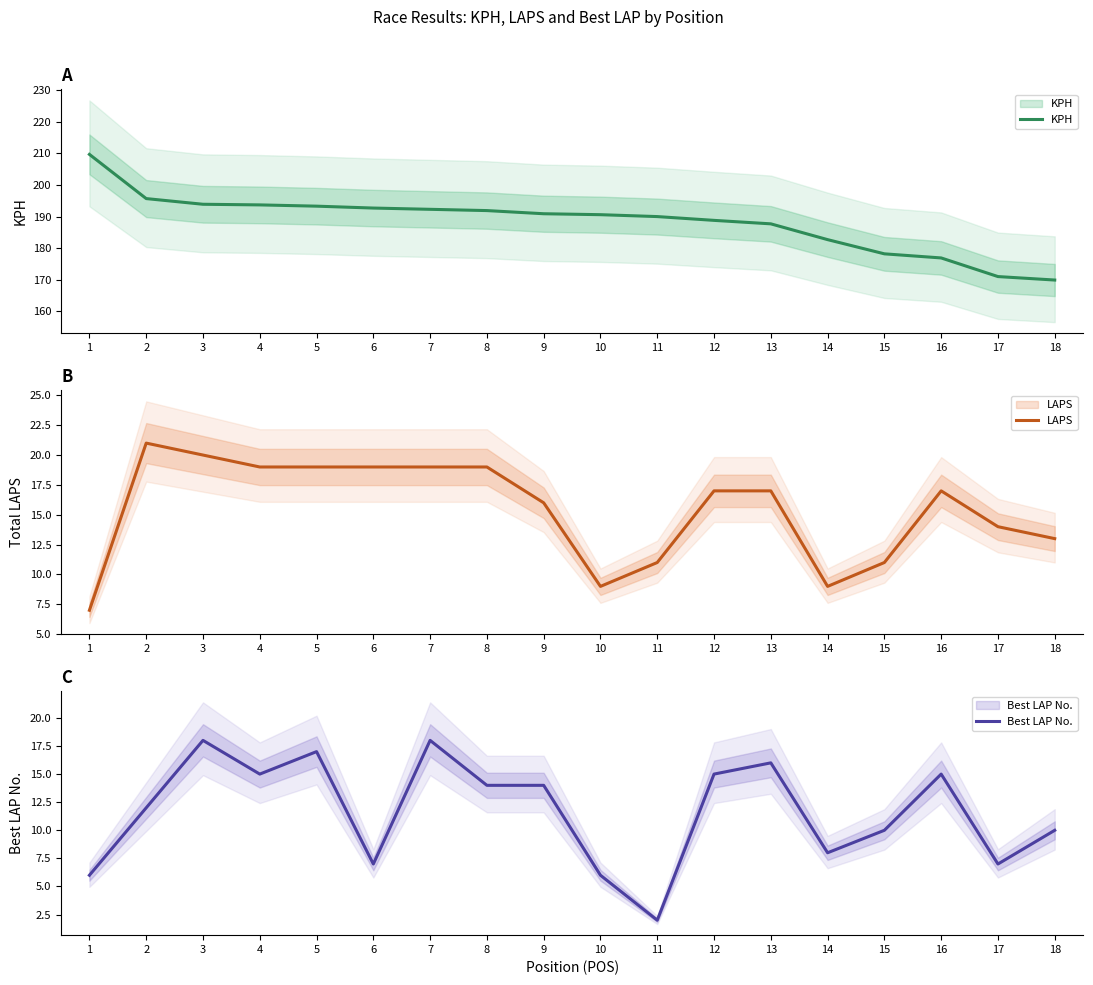

Reading left to right, transcribe all the data shown in this chart.

KPH: 209.7	195.7	193.9	193.7	193.3	192.7	192.3	191.9	190.9	190.6	190.0	188.8	187.7	182.7	178.2	176.9	171.0	169.9
LAPS: 7.0	21.0	20.0	19.0	19.0	19.0	19.0	19.0	16.0	9.0	11.0	17.0	17.0	9.0	11.0	17.0	14.0	13.0
Best LAP No.: 6.0	12.0	18.0	15.0	17.0	7.0	18.0	14.0	14.0	6.0	2.0	15.0	16.0	8.0	10.0	15.0	7.0	10.0